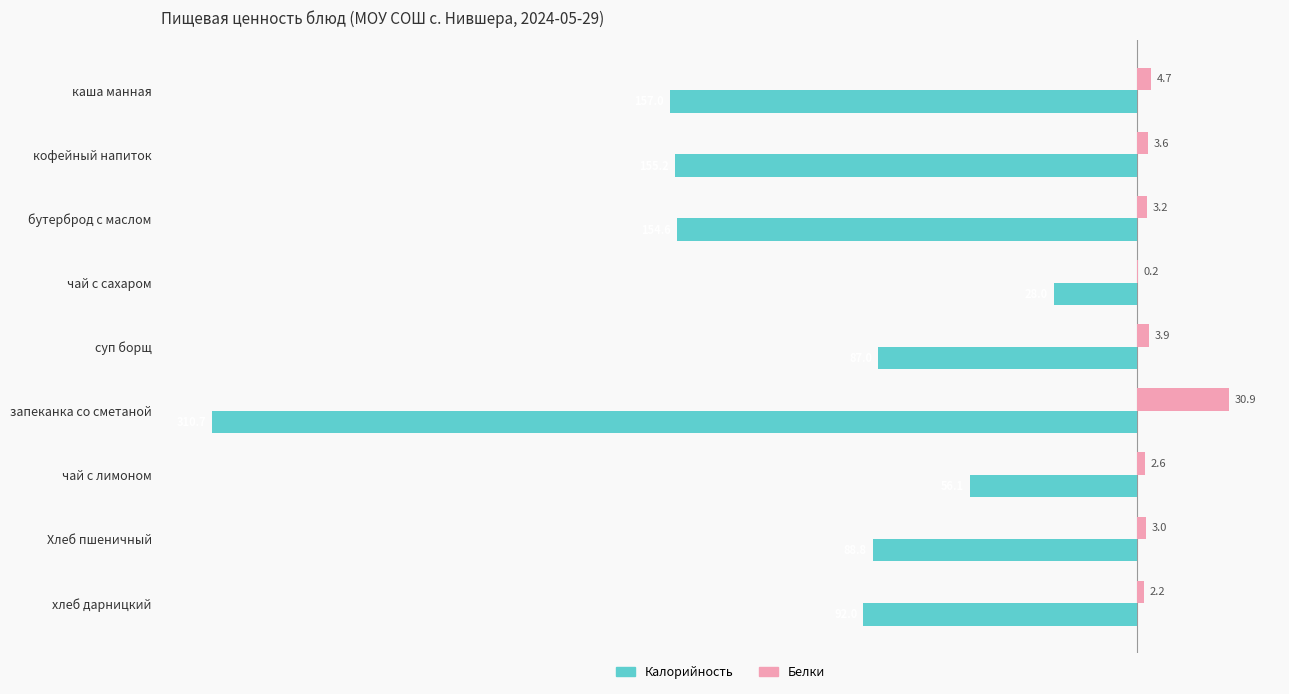

What is the maximum value for Белки?

30.9